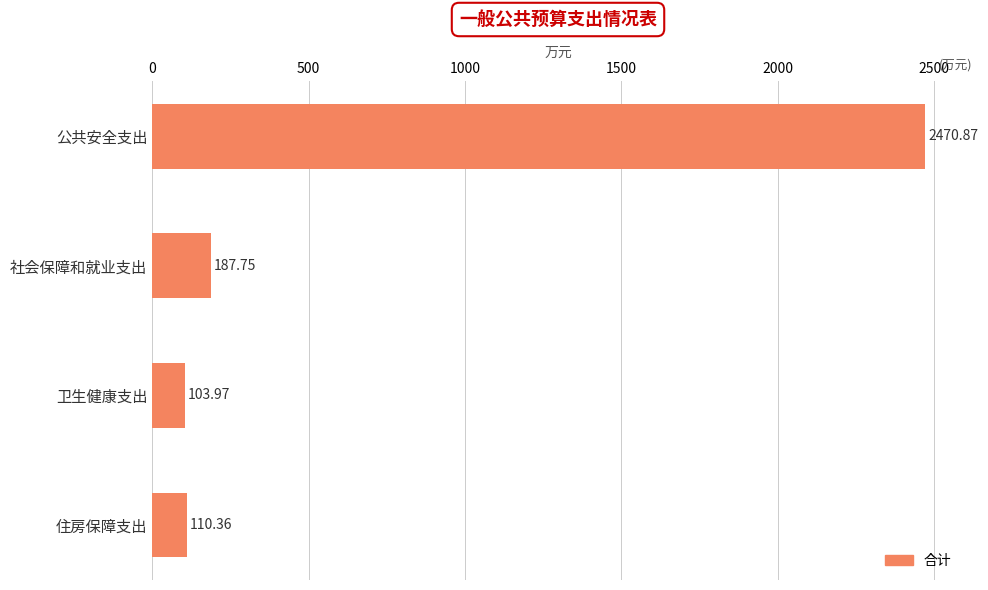

List the labels in order of value, largest first.

公共安全支出, 社会保障和就业支出, 住房保障支出, 卫生健康支出